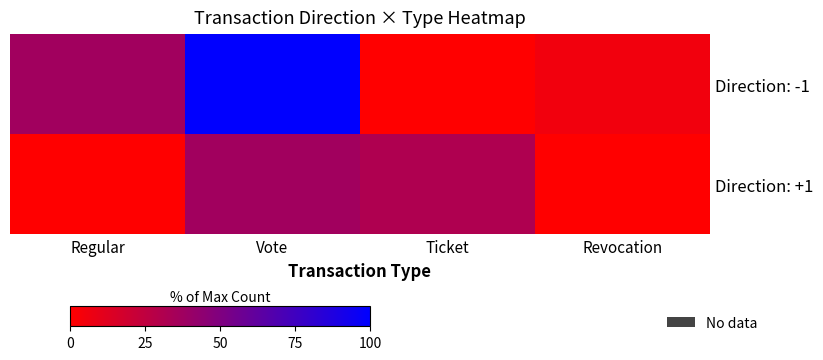

What is the maximum value shown in the chart?

100.0